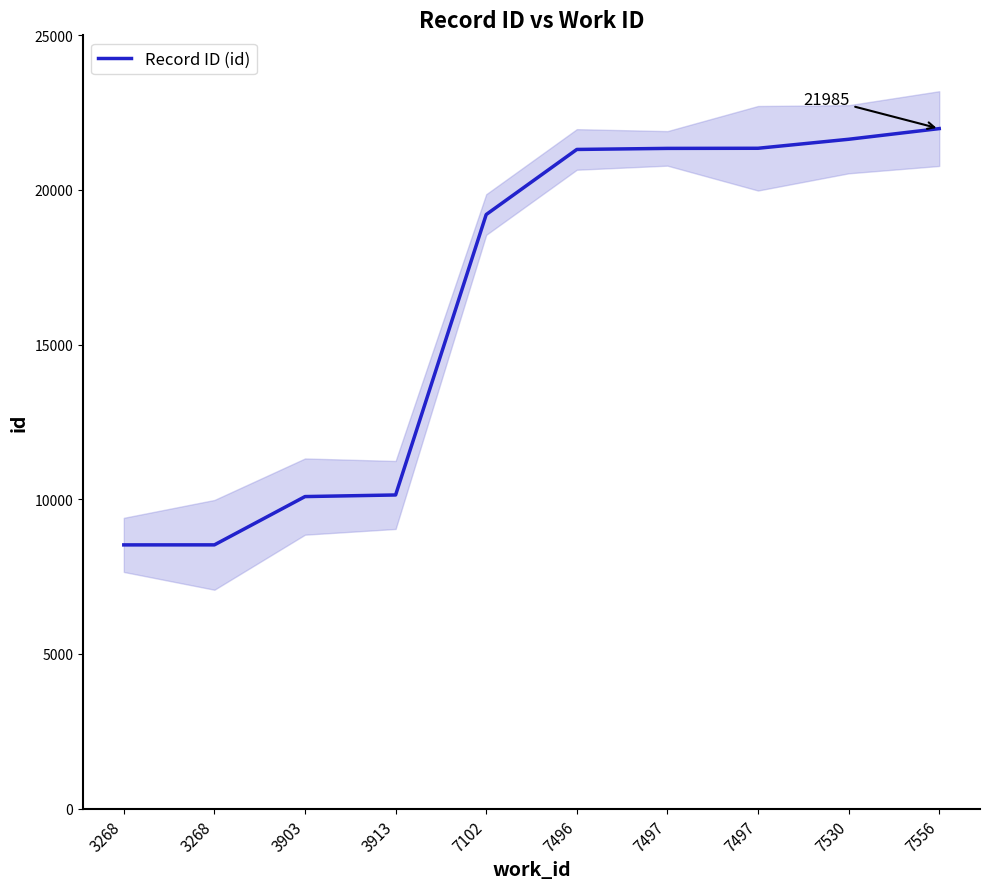

At which label is the value closest to 15256?

7102